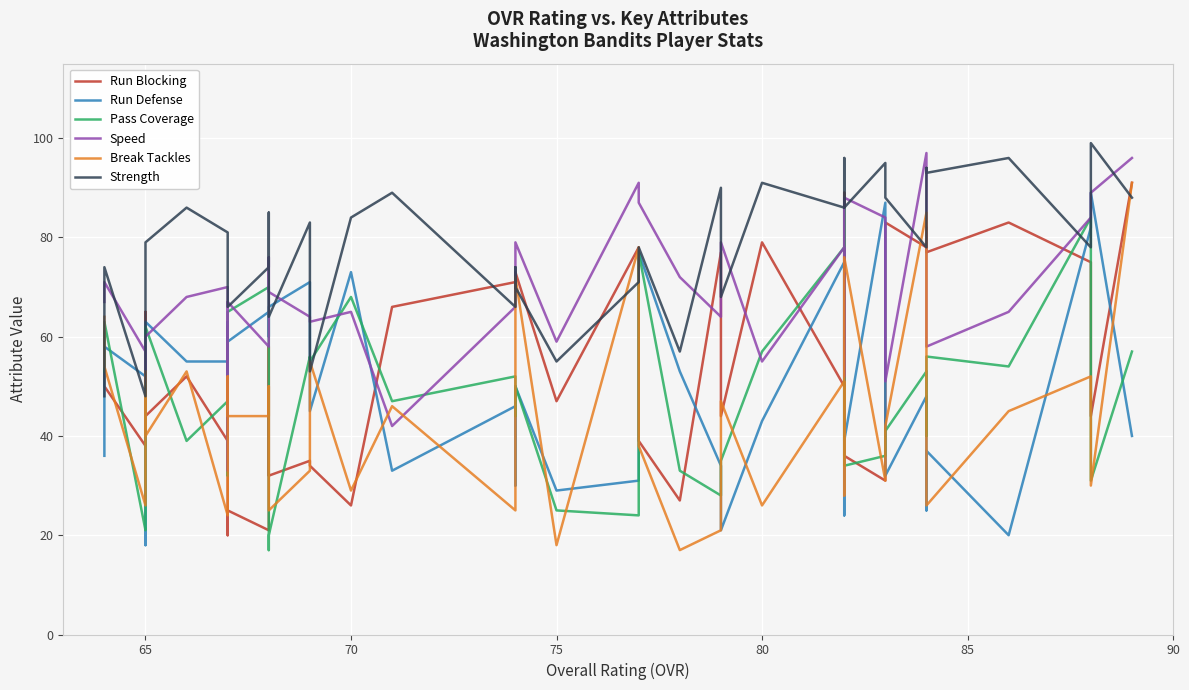

List the series in order of their peak value, highest first.

Strength, Speed, Run Blocking, Break Tackles, Run Defense, Pass Coverage